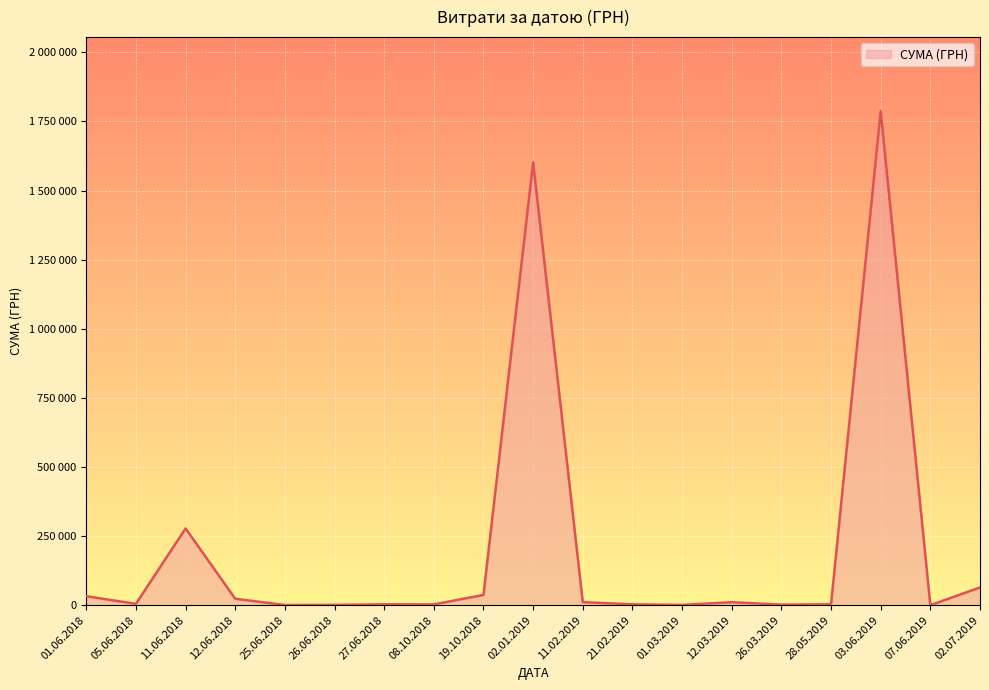

The chart shows a value of 609.2 at 26.06.2018. True or false?

False